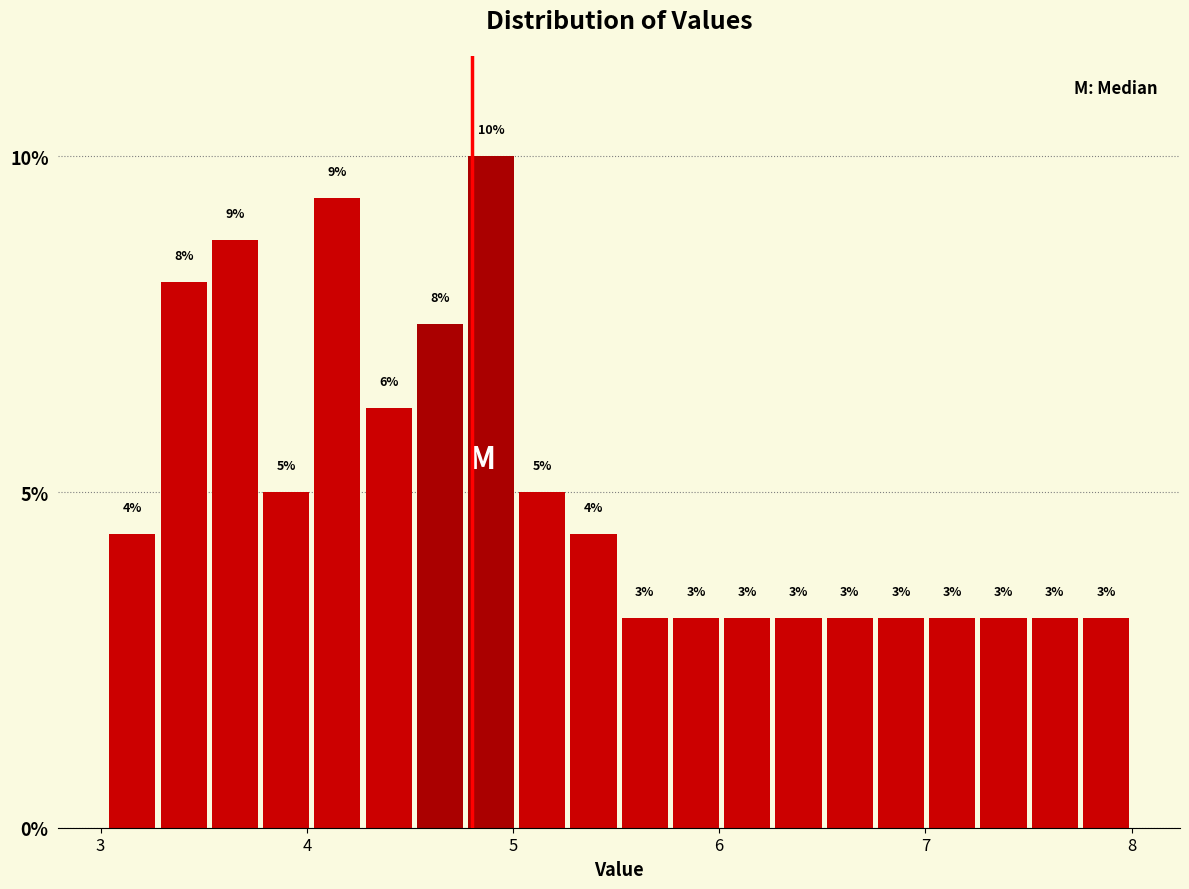

Read against the x-axis, roughly where is the centre of the tallest bar?

4.9